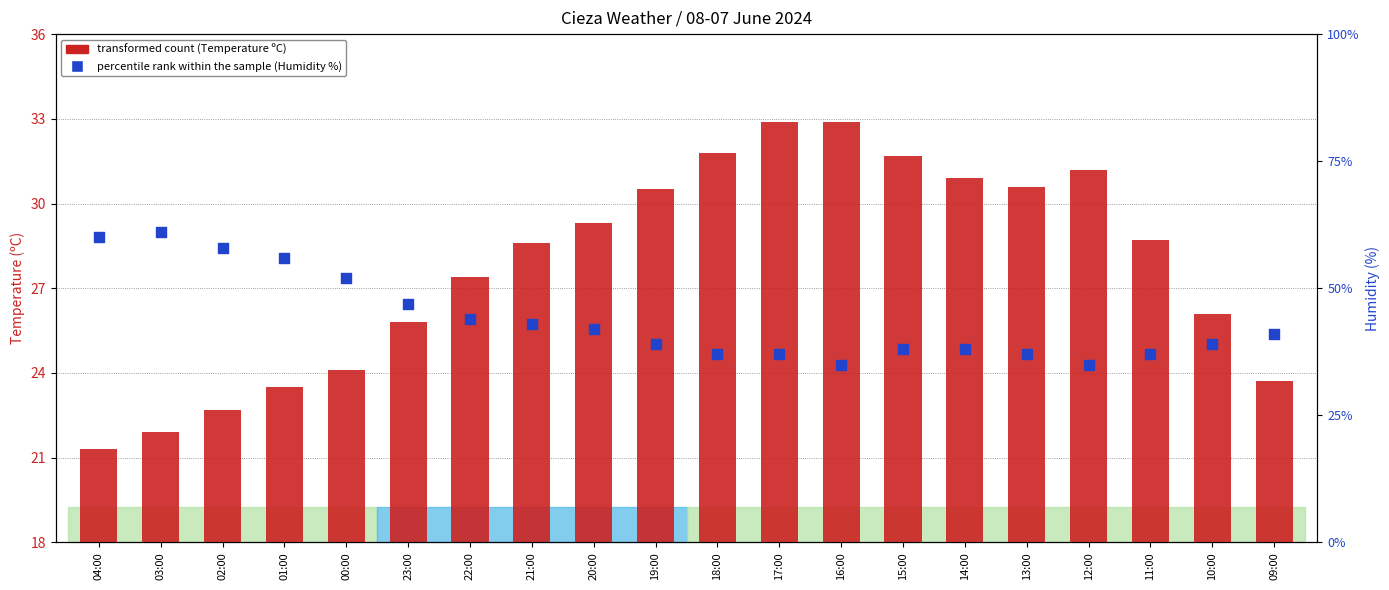

Is the value of Temperature (C) at 20:00 greater than the value of Humidity (%) at 15:00?

No